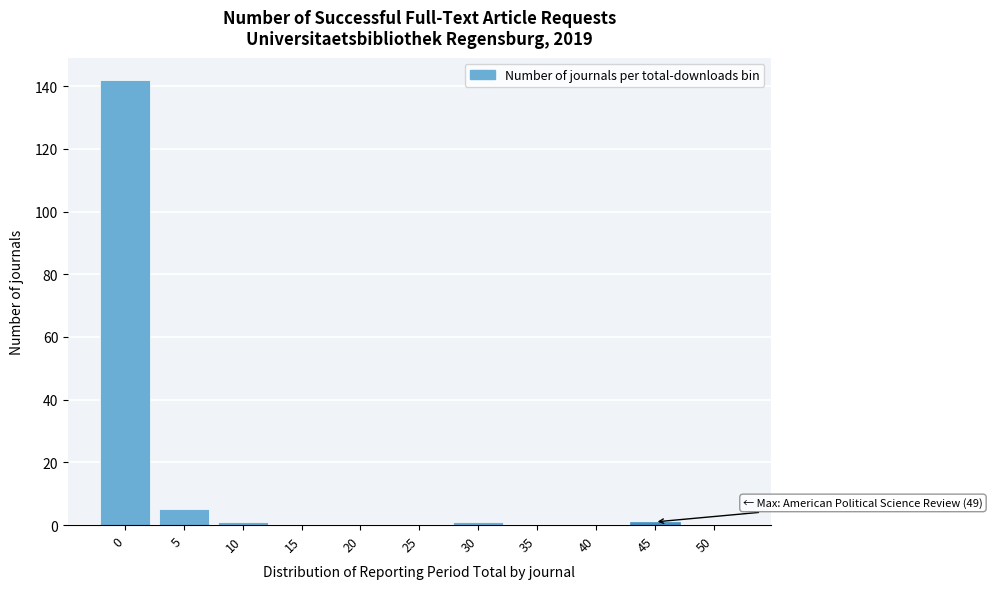

Reading left to right, extract all data points from this chart.

0=142	5=5	10=1	15=0	20=0	25=0	30=1	35=0	40=0	45=1	50=0